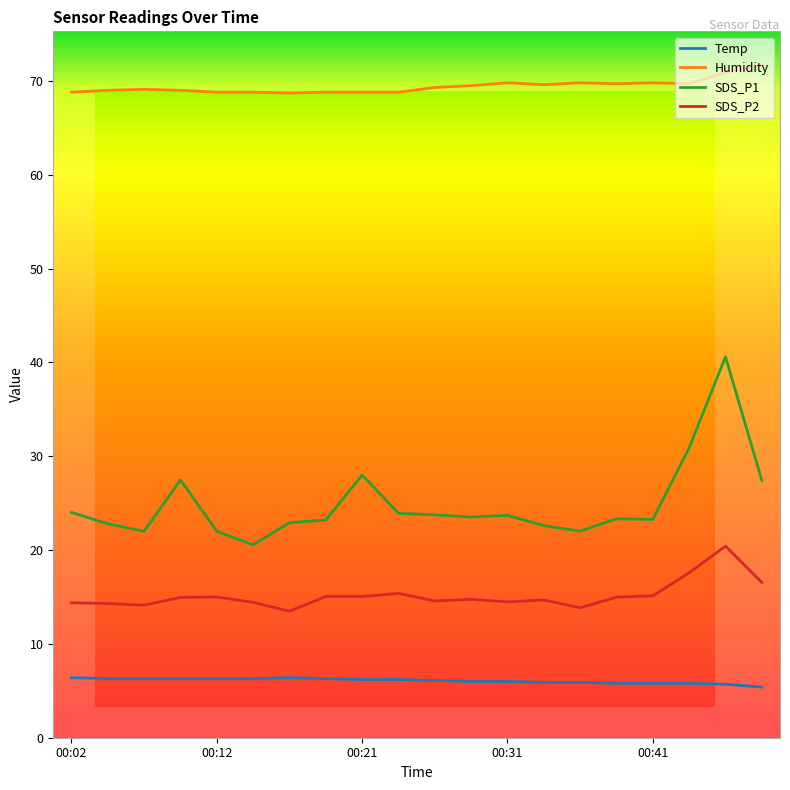

List the series in order of their peak value, lowest first.

Temp, SDS_P2, SDS_P1, Humidity